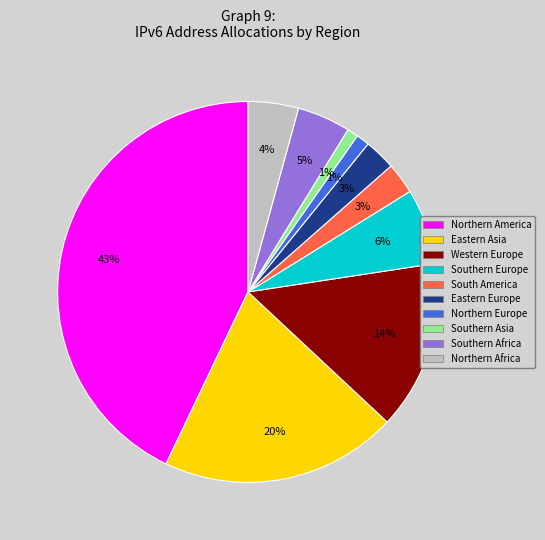

What percentage is the Southern Asia slice, to the nearest percent?

1%